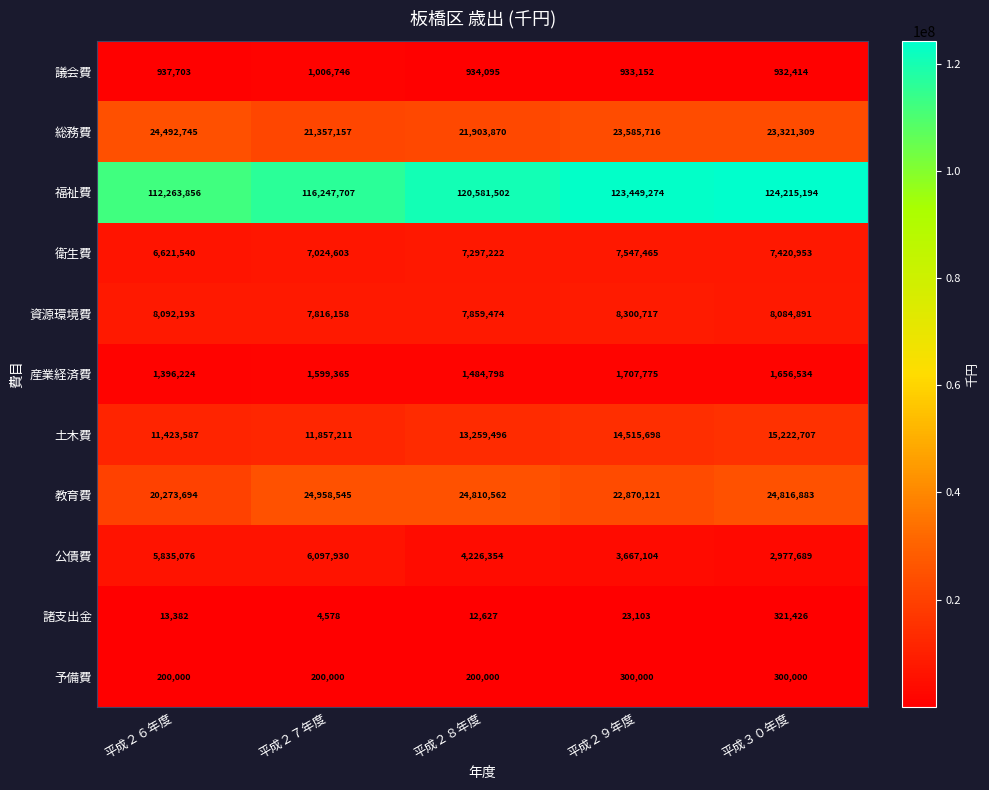

What is the difference between the highest and lowest values at 平成２７年度?

116243129